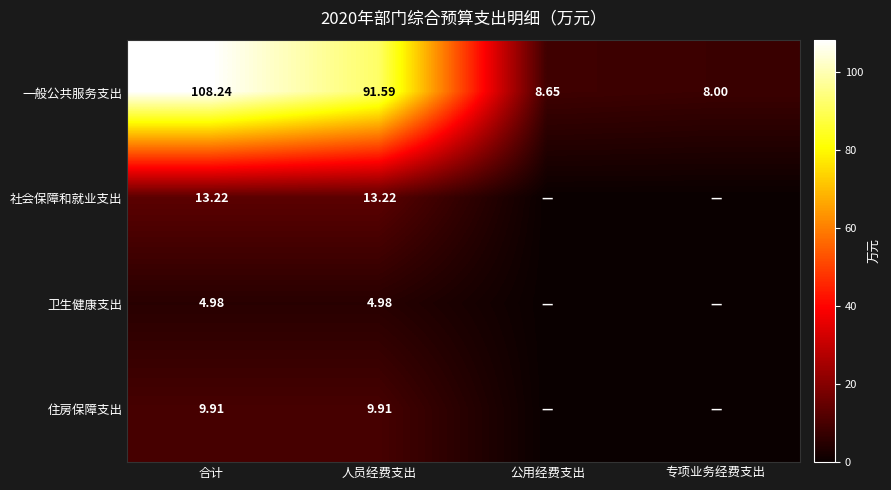

Is the value of 住房保障支出 at 人员经费支出 greater than the value of 卫生健康支出 at 合计?

Yes